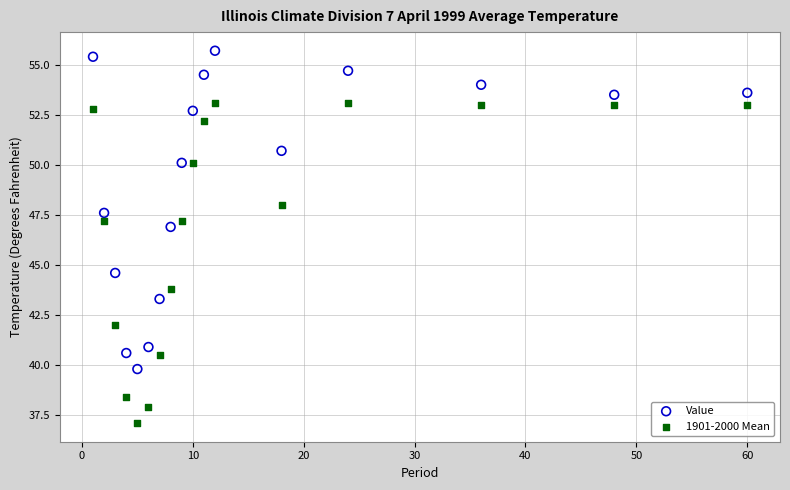

Which series reaches the maximum Y coordinate?

Value